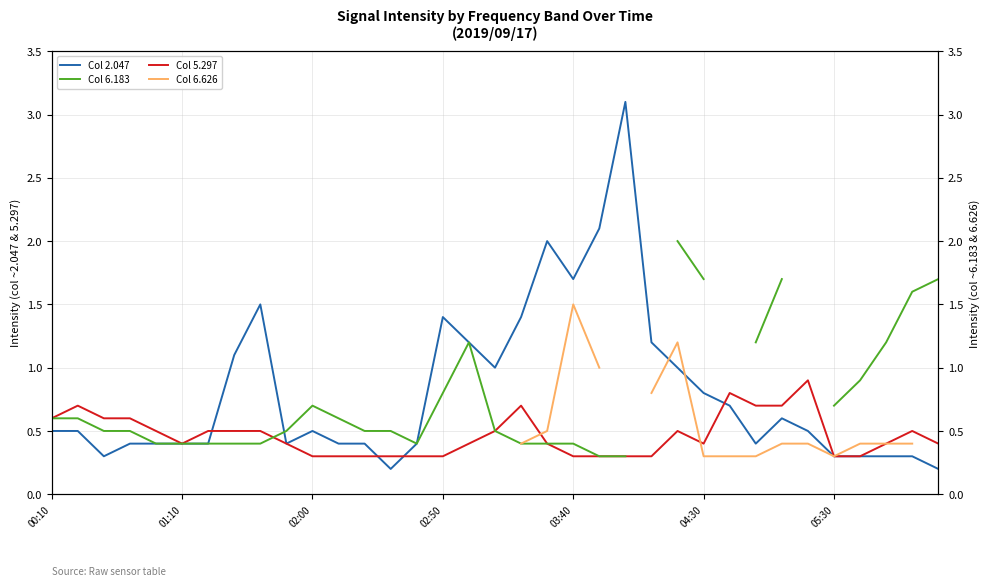

What is the difference between the maximum and minimum values in the 5.297 series?

0.6